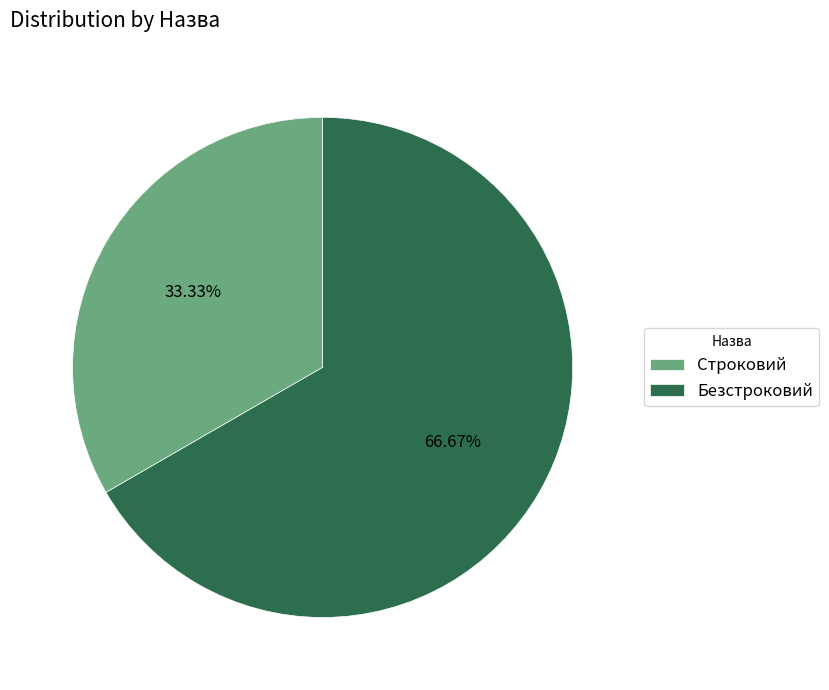

Rank the categories by value from lowest to highest.

Строковий, Безстроковий